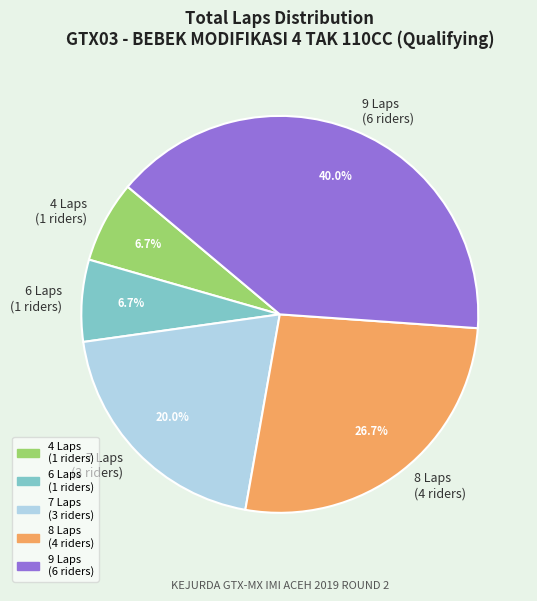

Is there a majority slice in this chart?

No